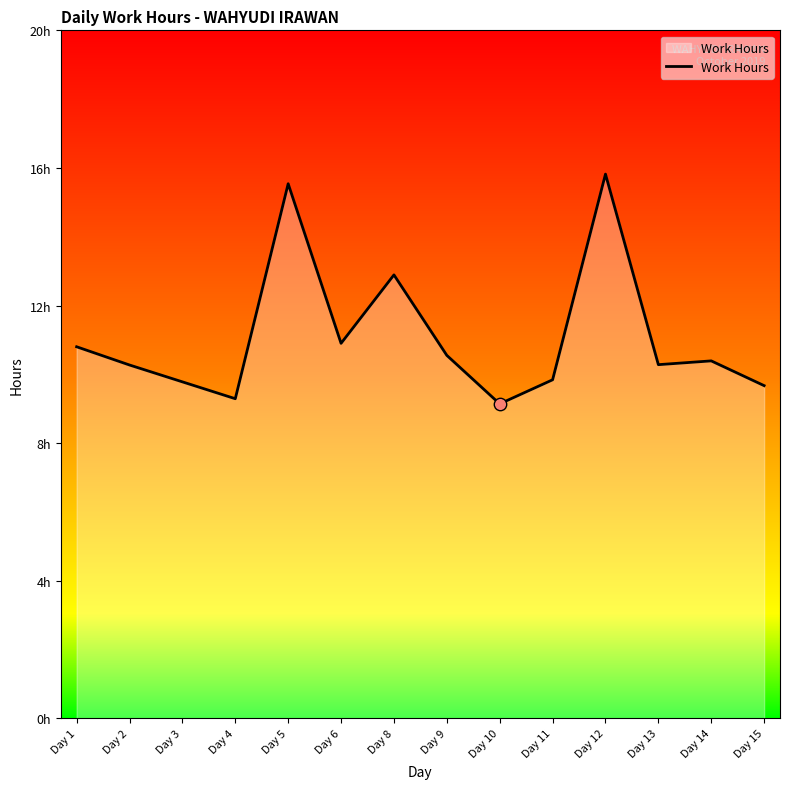

Which has a higher value, Day 4 or Day 2?

Day 2